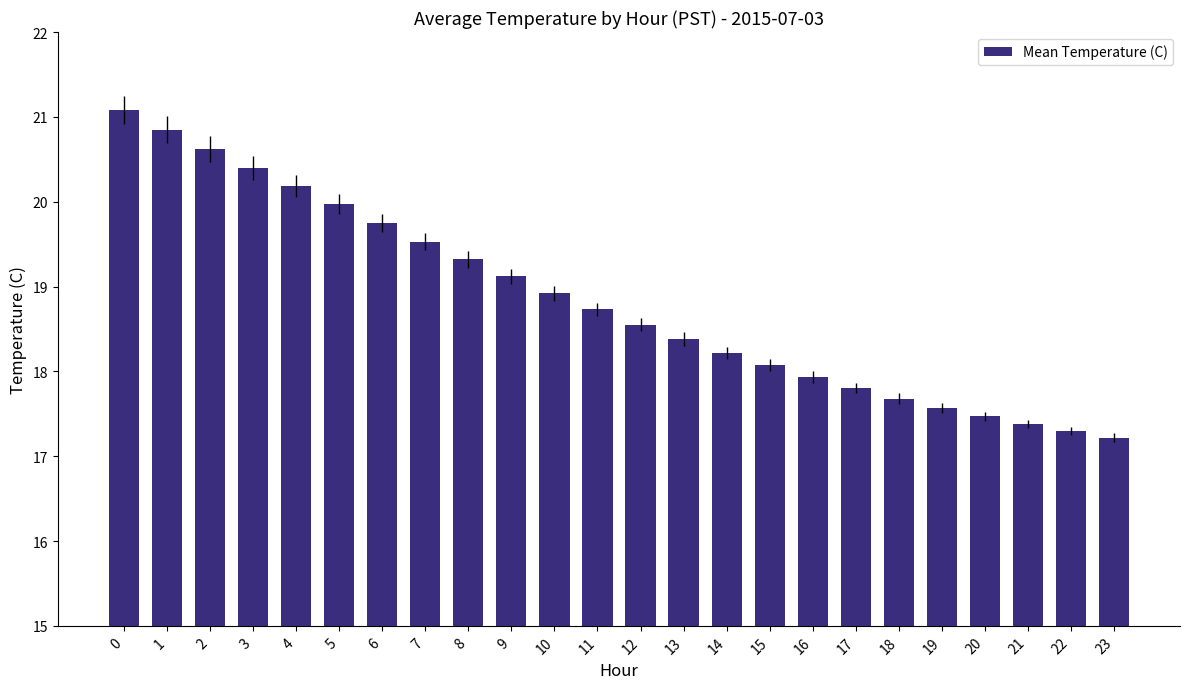

What is the change in value from 14 to 16?

-0.3